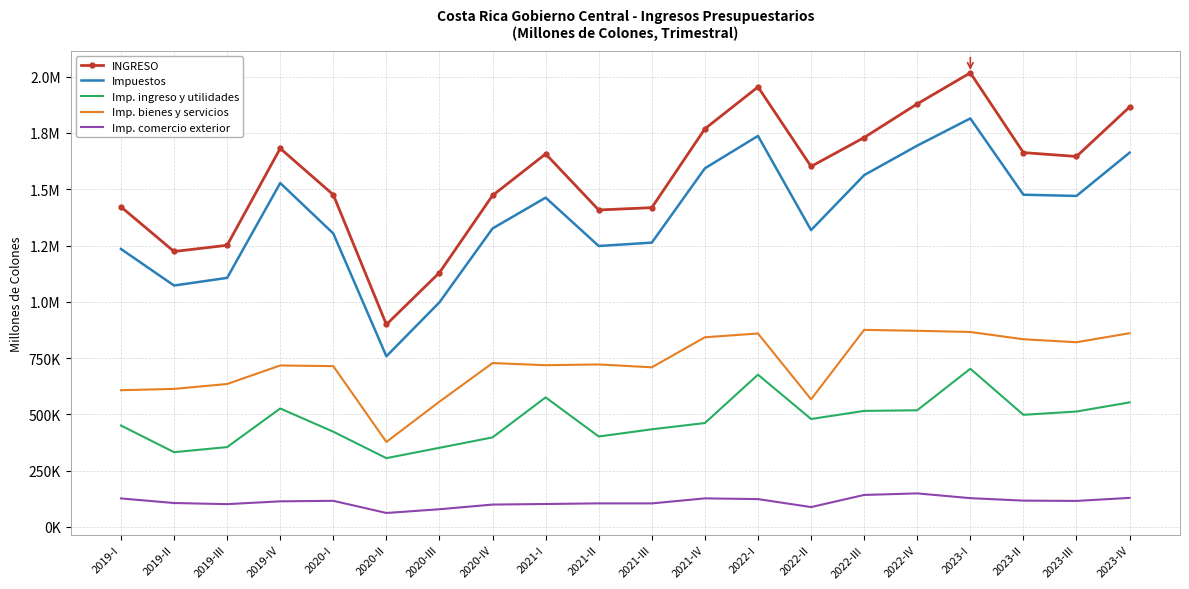

What is the value of the Imp. ingreso y utilidades point at the 5th from the left?

422578.5